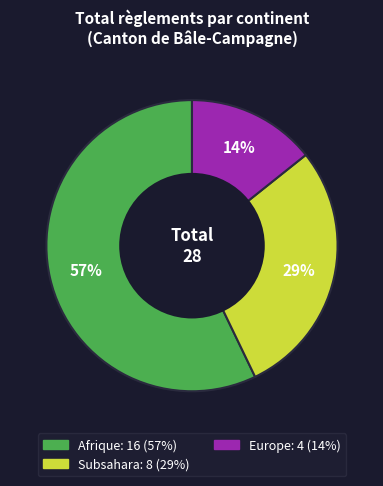

Is there a majority slice in this chart?

Yes